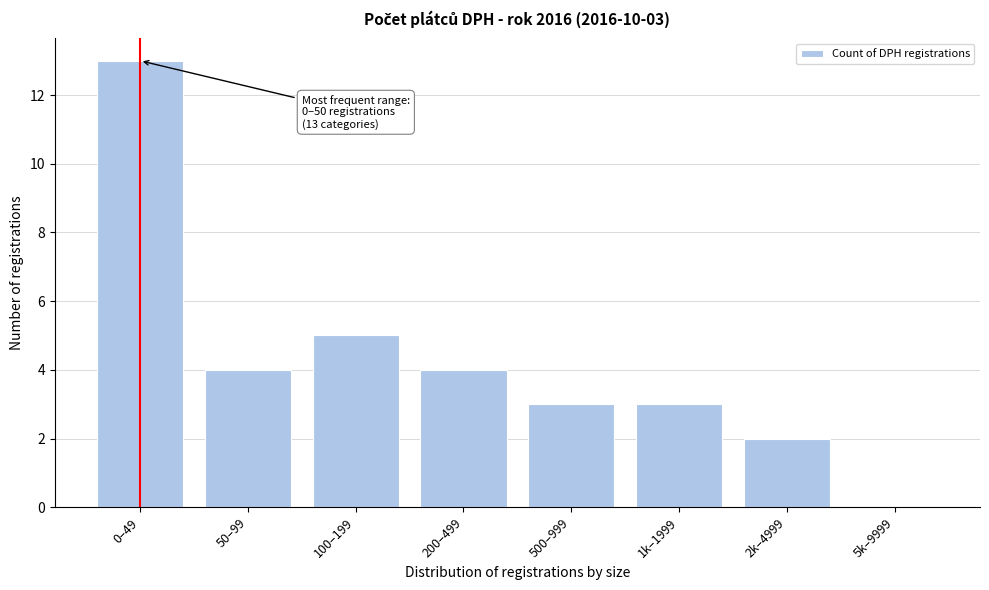

Reading right to left, list all the values displayed in this chart.

5k–9999=0	2k–4999=2	1k–1999=3	500–999=3	200–499=4	100–199=5	50–99=4	0–49=13